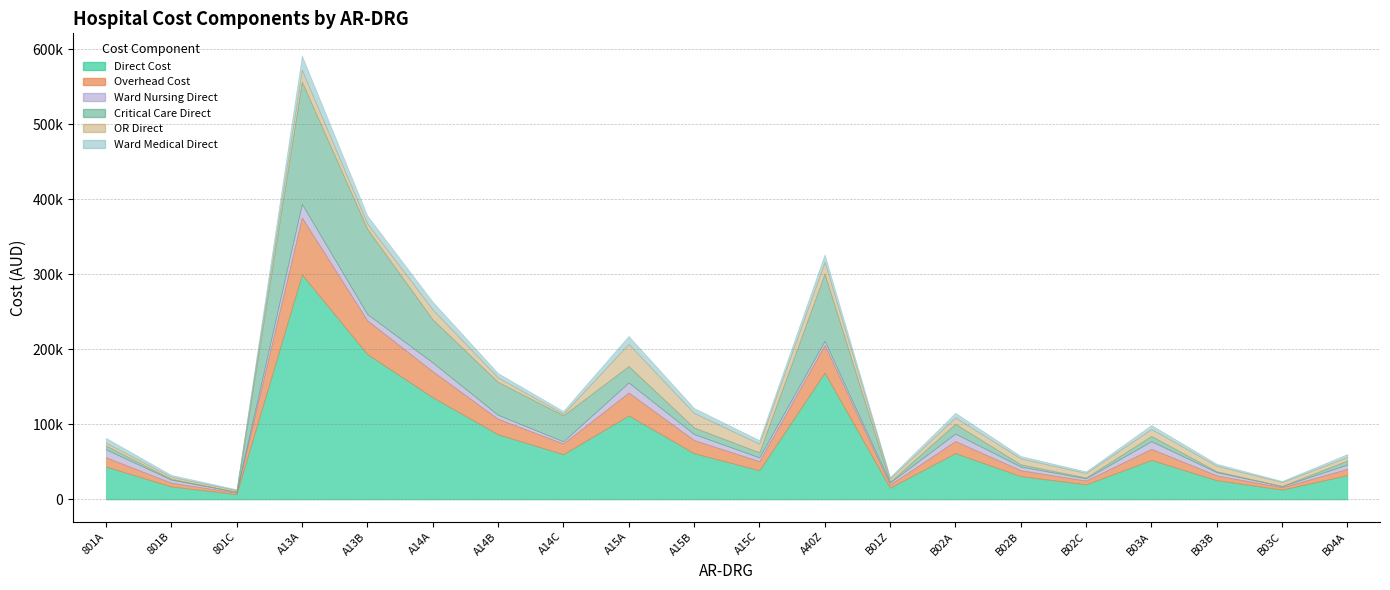

What is the maximum value shown in the chart?

299905.0